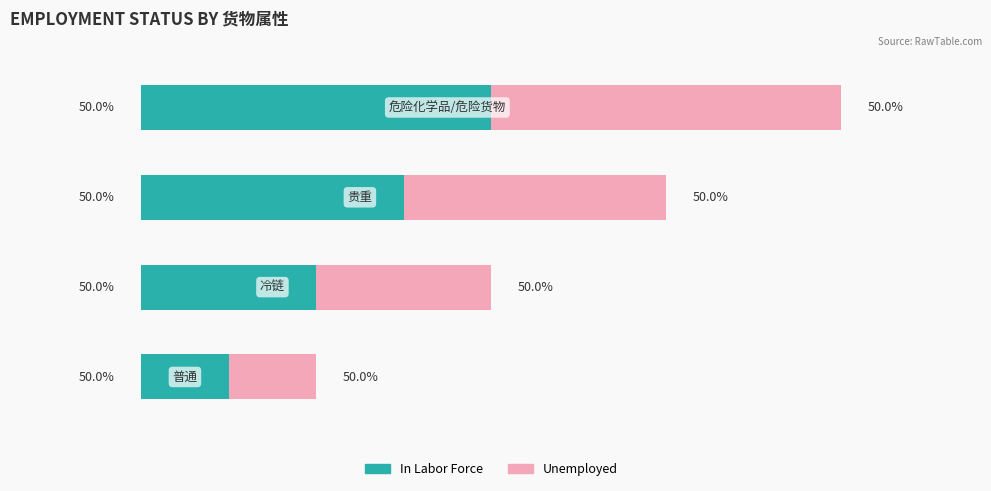

Rank the categories by Unemployed value from lowest to highest.

0, 1, 2, 3